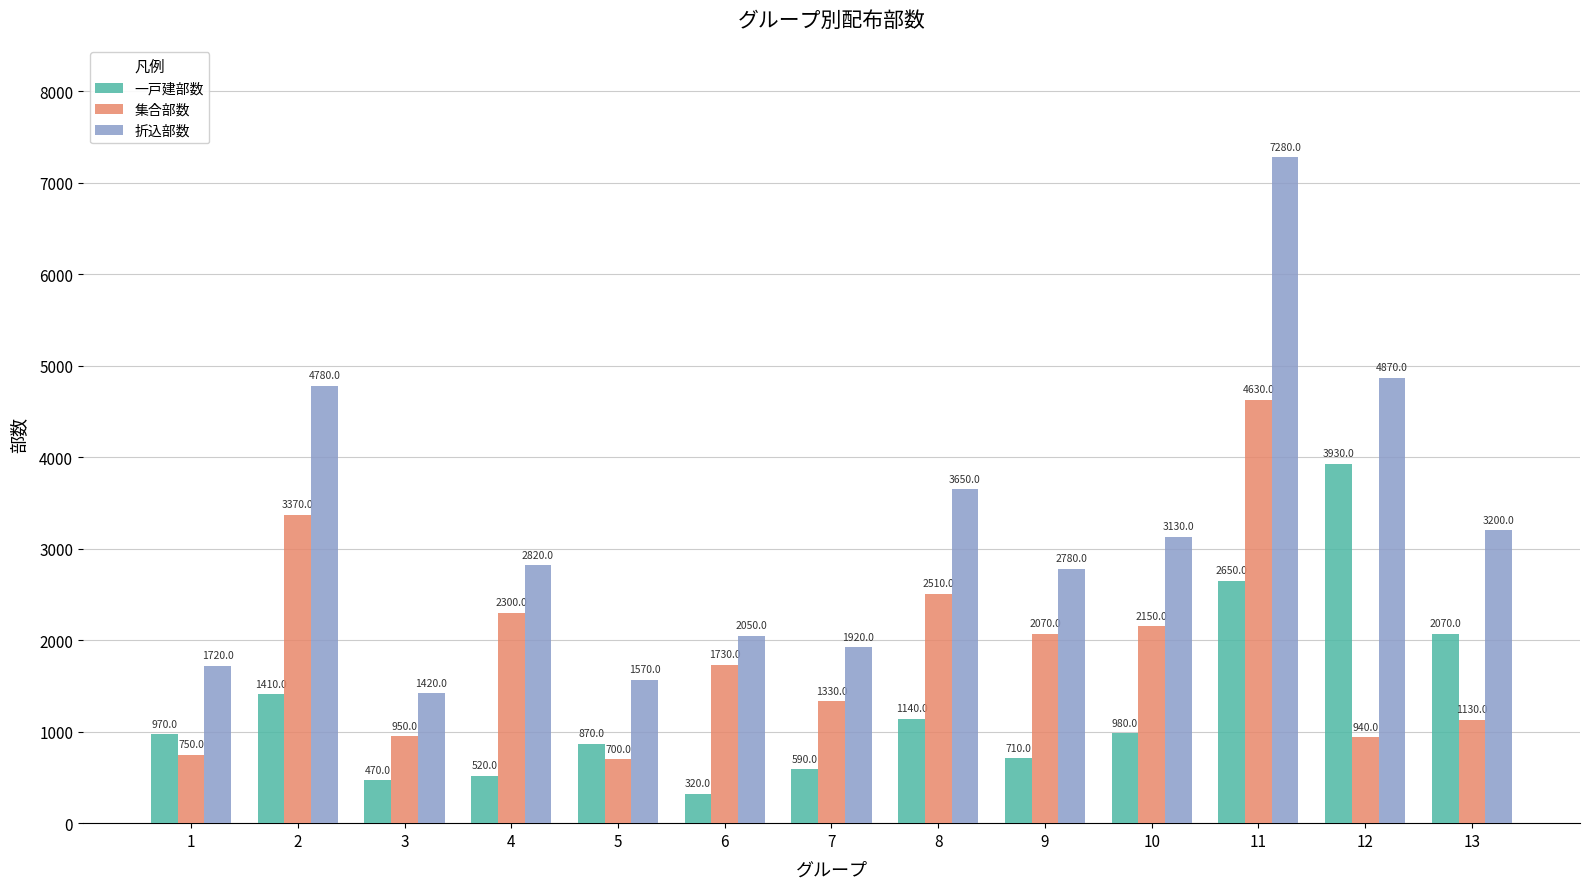

What is the sum of the 一戸建部数 values at 6 and 9?

1030